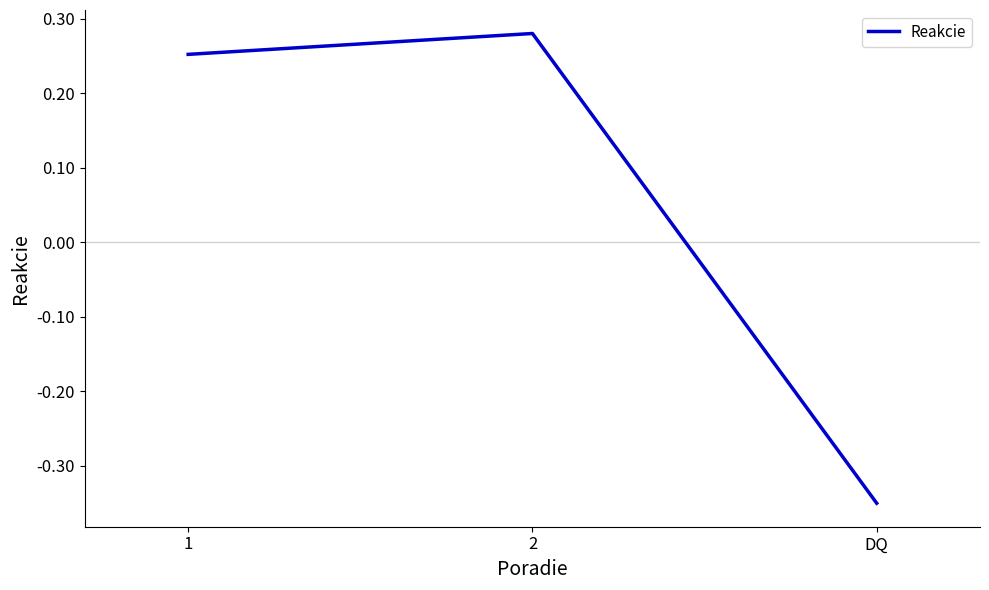

Rank the categories by value from lowest to highest.

DQ, 1, 2